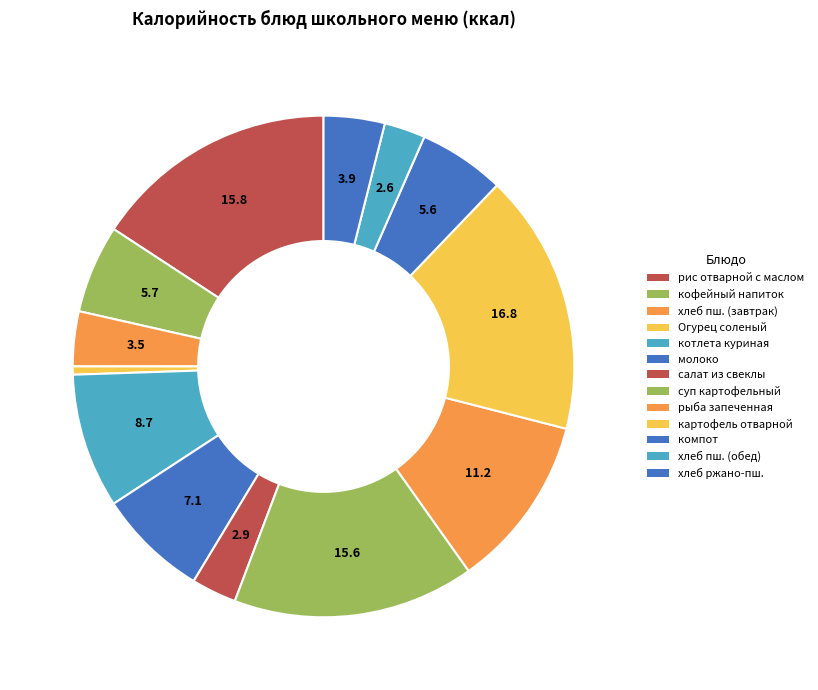

How many slices are in this pie chart?

13